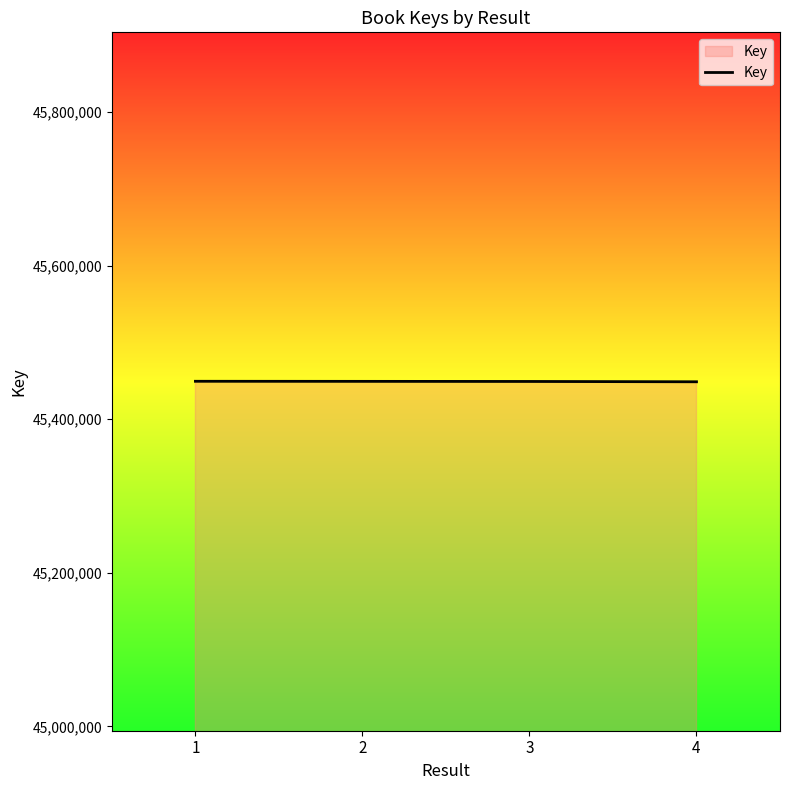

What is the difference between the values at 3 and 4?

416